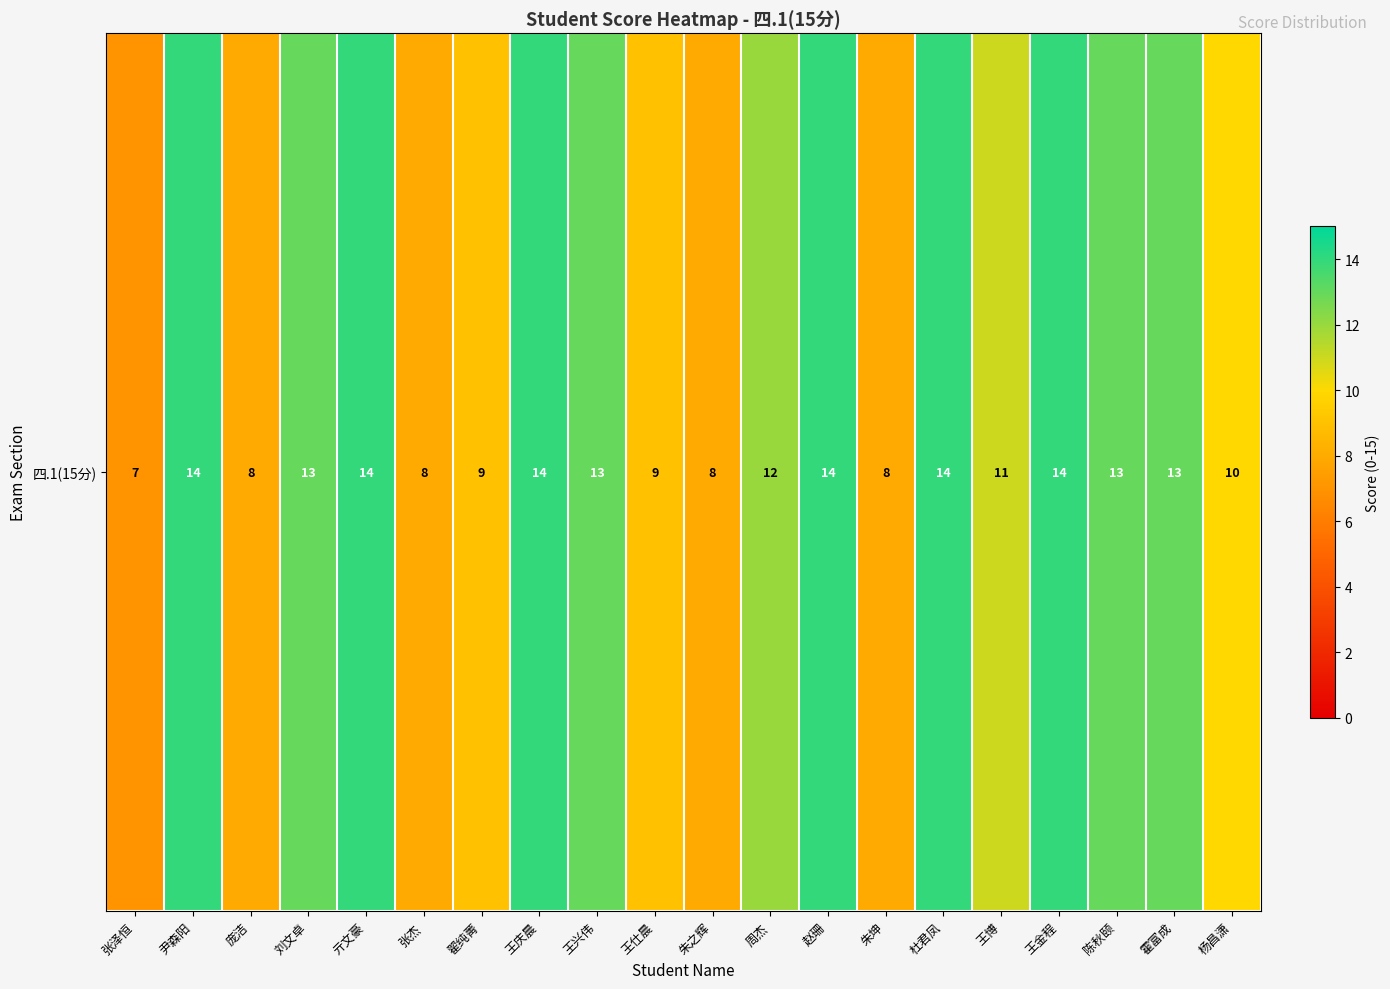

List the labels in order of value, largest first.

尹森阳, 亓文豪, 王庆晨, 赵珊, 杜君凤, 王金程, 刘文卓, 王兴伟, 陈秋颐, 霍富成, 周杰, 王博, 杨昌潇, 翟纯菁, 王仕晨, 庞洁, 张杰, 朱之辉, 朱坤, 张泽恒